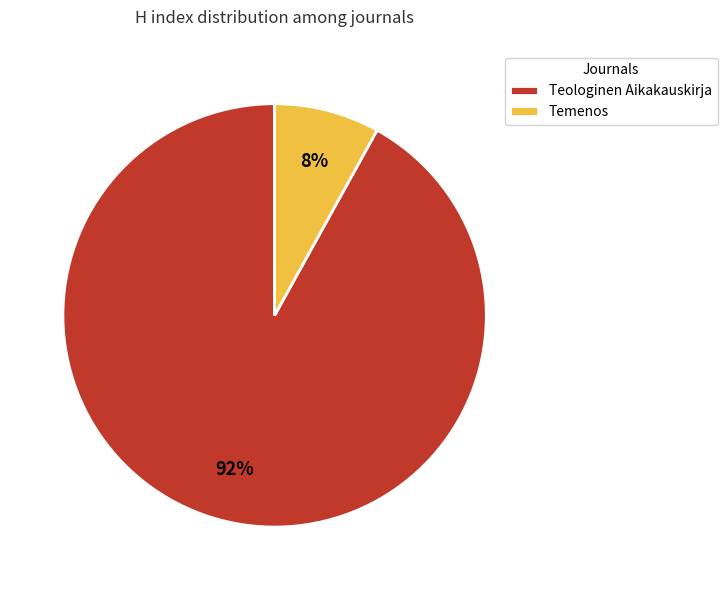

True or false: Teologinen Aikakauskirja accounts for 82% of the total.

False